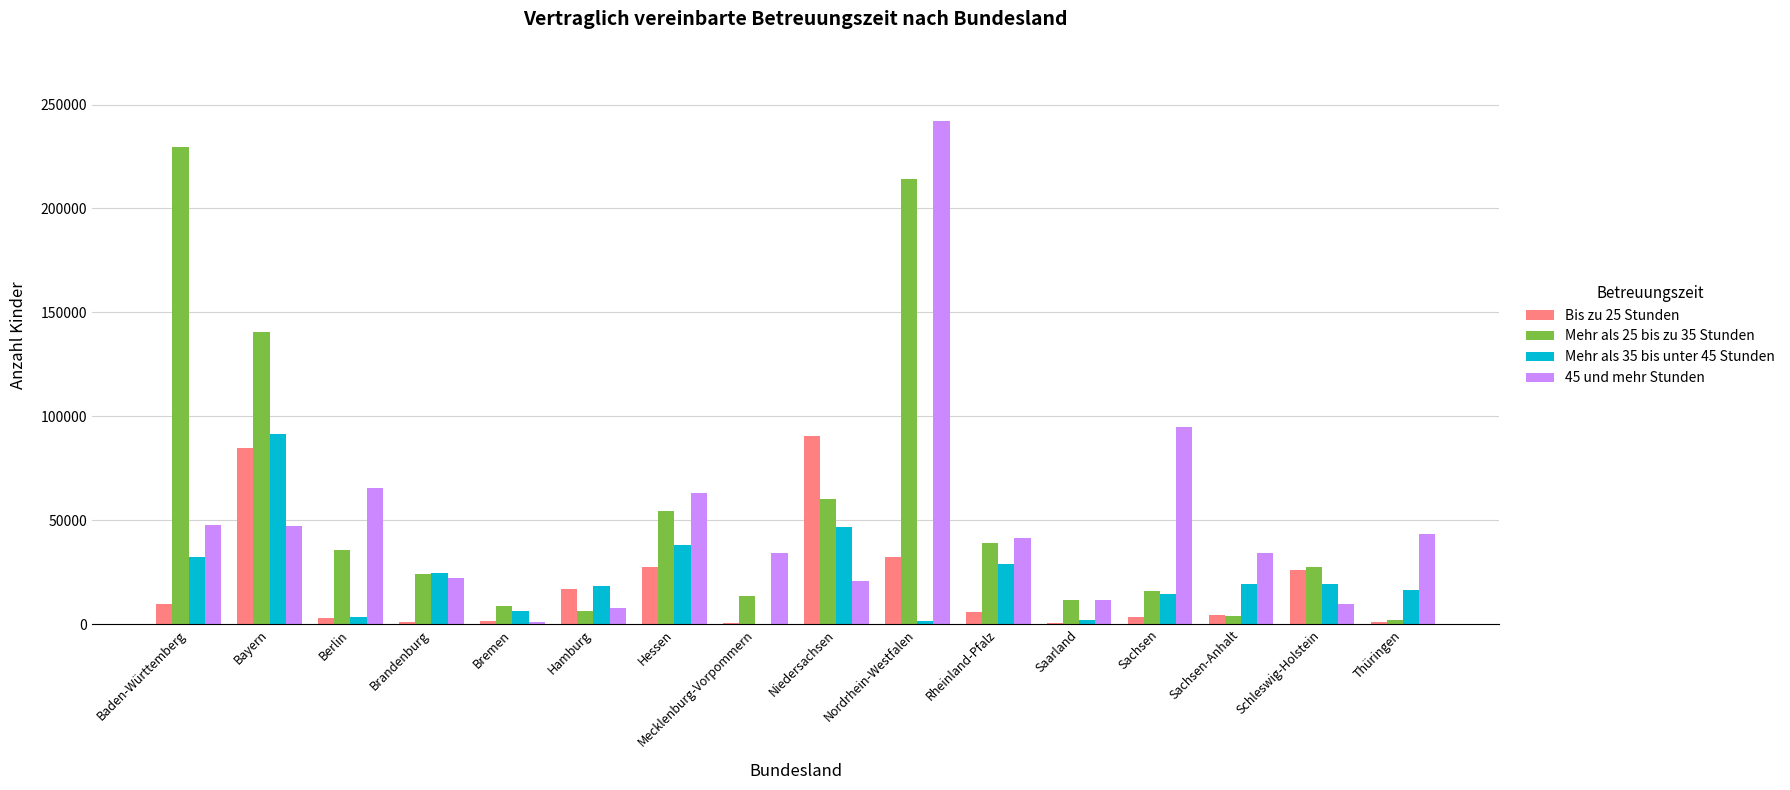

What are all the series names shown in the legend?

Bis zu 25 Stunden, Mehr als 25 bis zu 35 Stunden, Mehr als 35 bis unter 45 Stunden, 45 und mehr Stunden